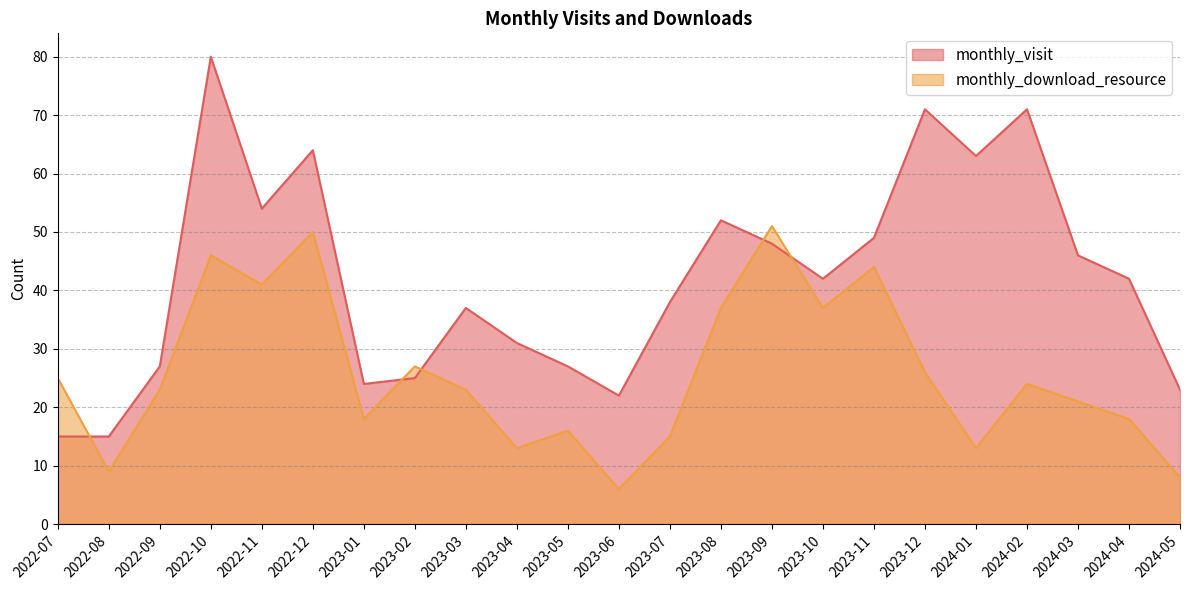

What is the average value of the monthly_download_resource series?

26